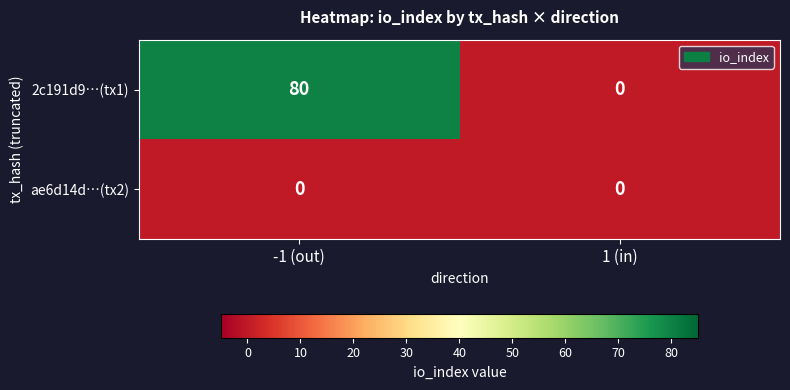

How many categories are shown in the chart?

2